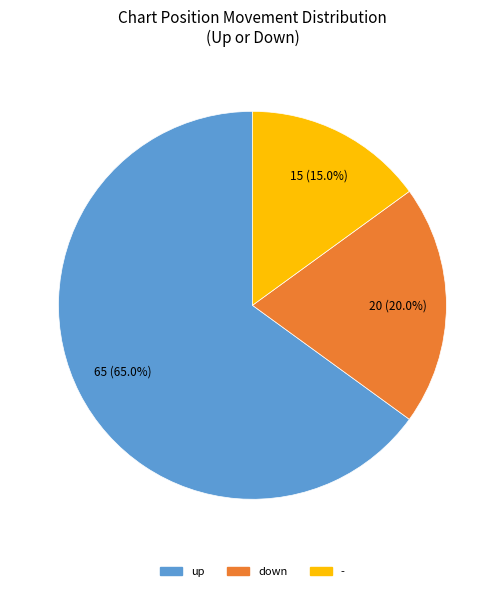

What percentage is the down slice, to the nearest percent?

20%